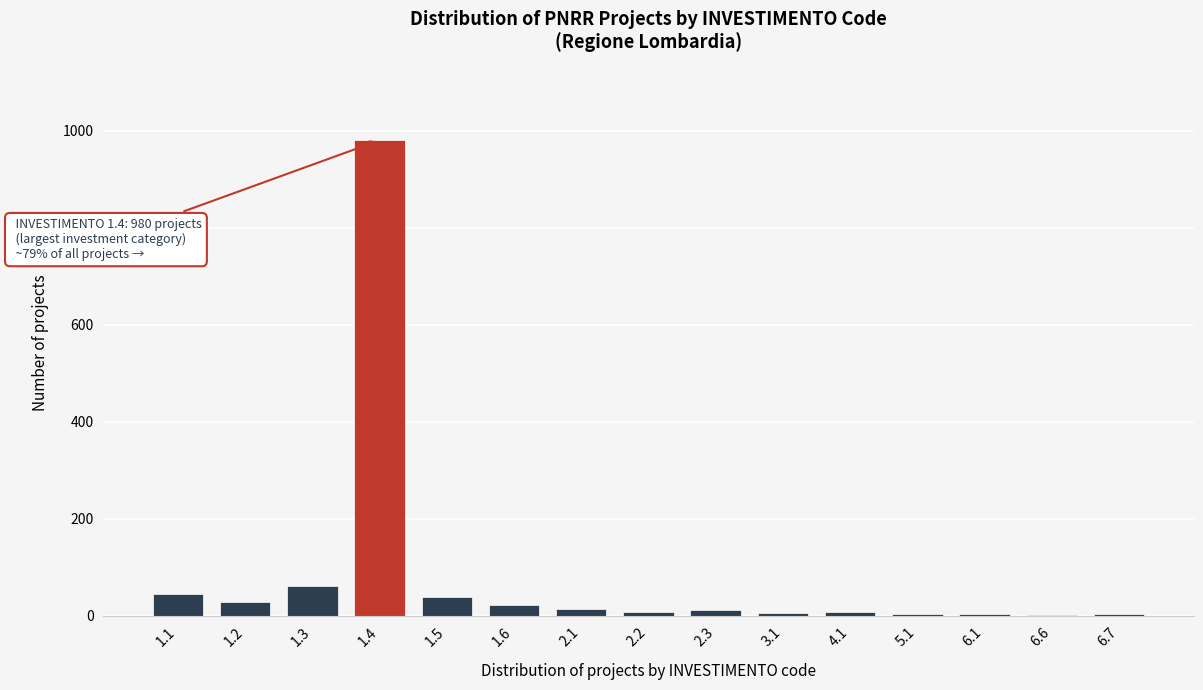

What is the sum of all values?

1234